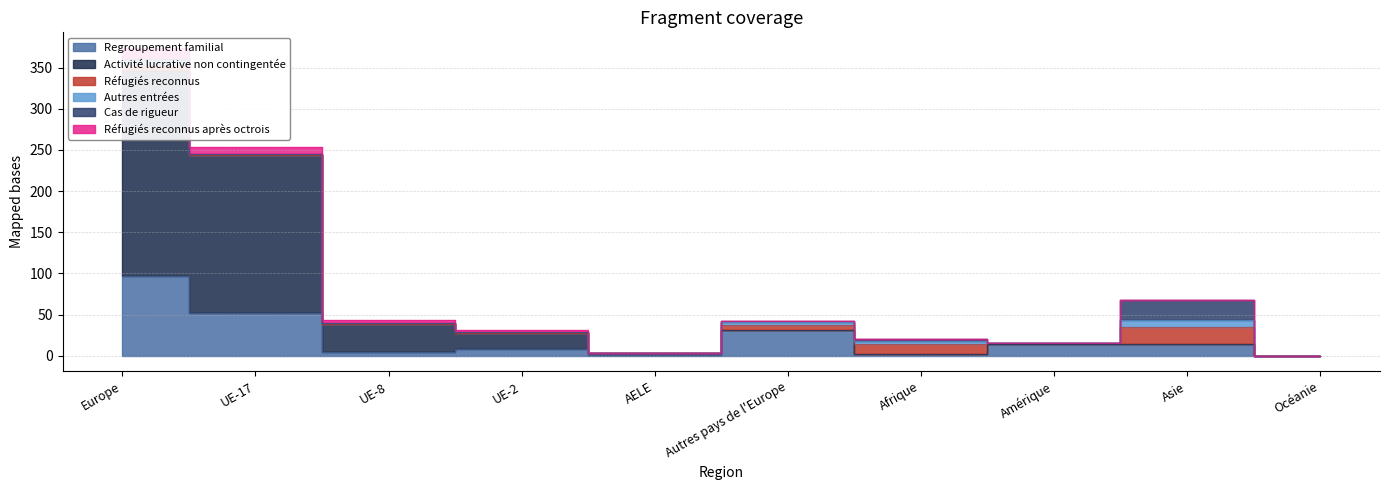

Which category has the lowest value in the Regroupement familial series?

Océanie